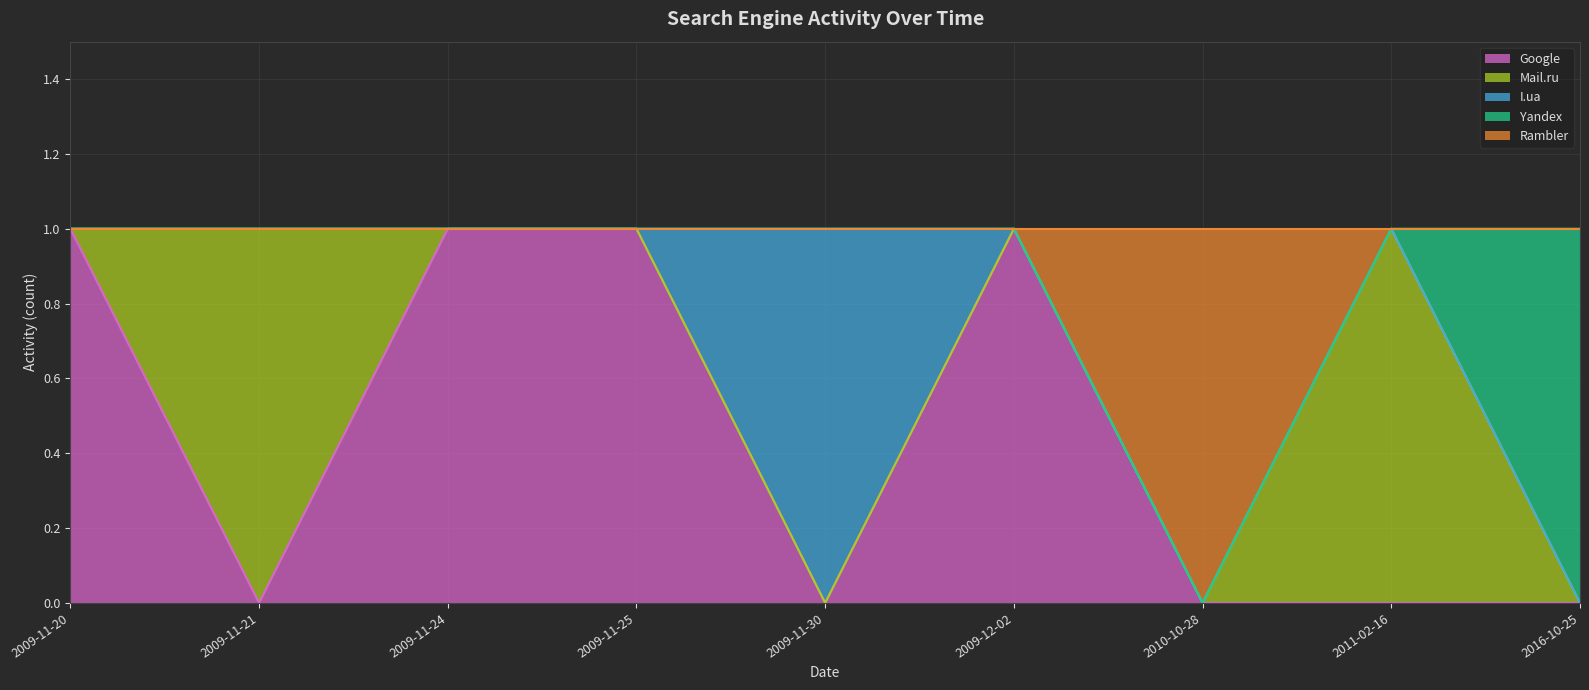

List the labels in order of Rambler value, largest first.

2010-10-28, 2009-11-20, 2009-11-21, 2009-11-24, 2009-11-25, 2009-11-30, 2009-12-02, 2011-02-16, 2016-10-25